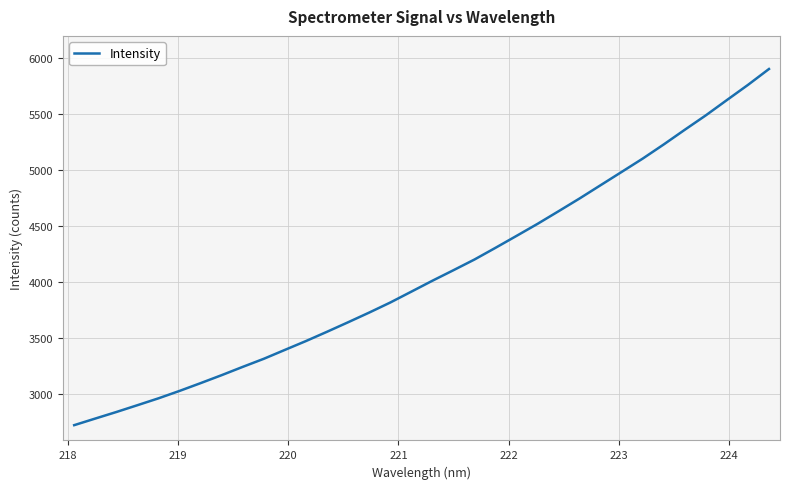

What is the minimum value shown in the chart?

2725.8